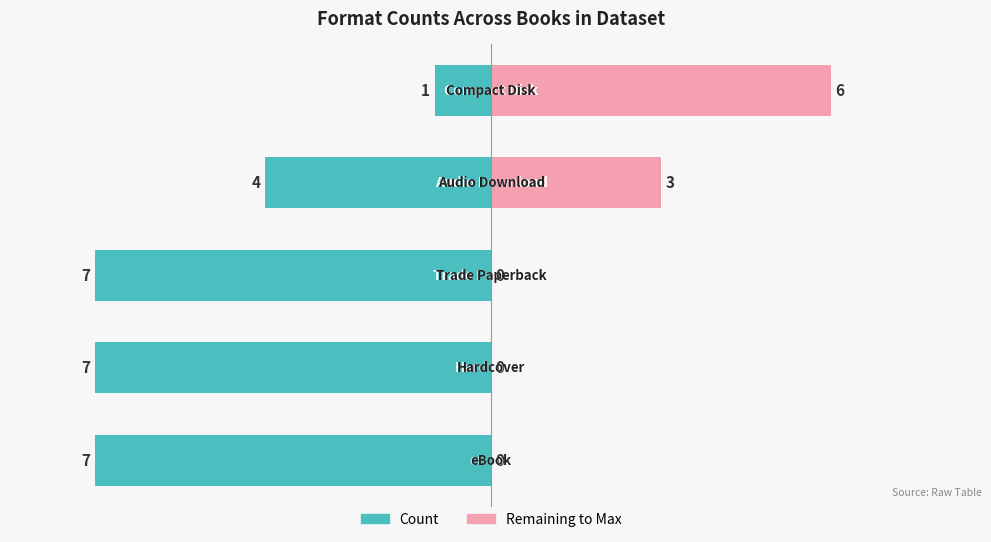

Is the value of Remaining to Max at 1 greater than the value of Count at 0?

Yes